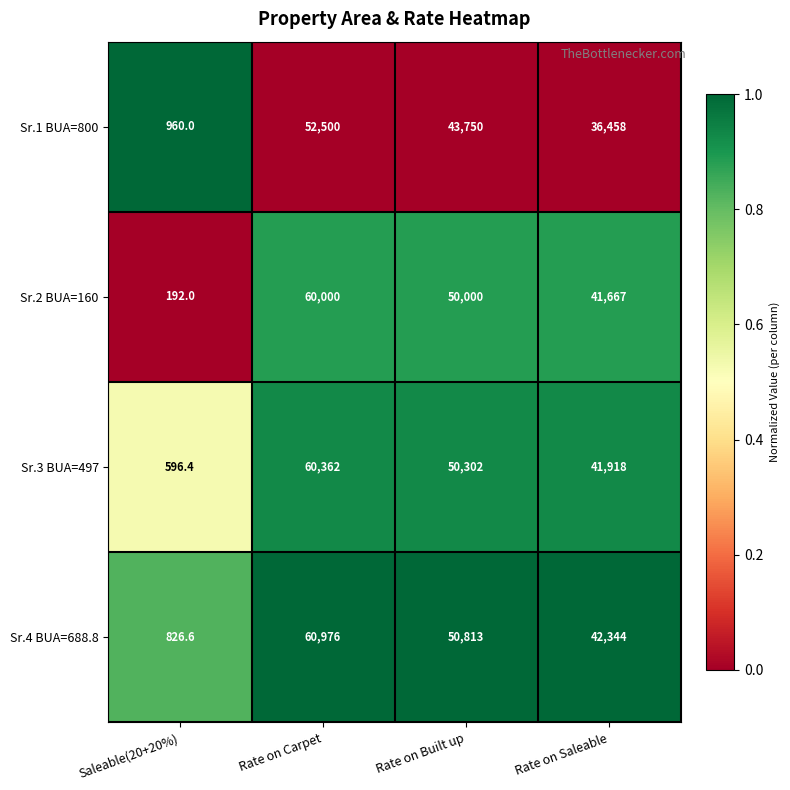

Reading left to right, transcribe all the data shown in this chart.

Sr.1 BUA=800: 960.0	52500.0	43750.0	36458.0
Sr.2 BUA=160: 192.0	60000.0	50000.0	41667.0
Sr.3 BUA=497: 596.4	60362.0	50302.0	41918.0
Sr.4 BUA=688.8: 826.6	60976.0	50813.0	42344.0